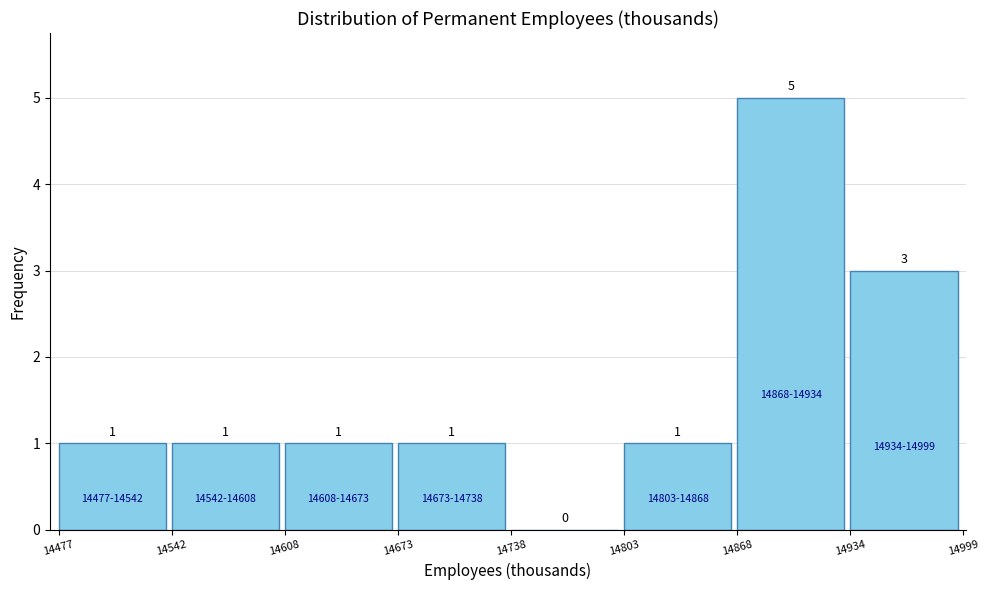

Reading left to right, what are all the values shown in this chart?

14477=1	14542=1	14608=1	14673=1	14738=0	14803=1	14868=5	14934=3